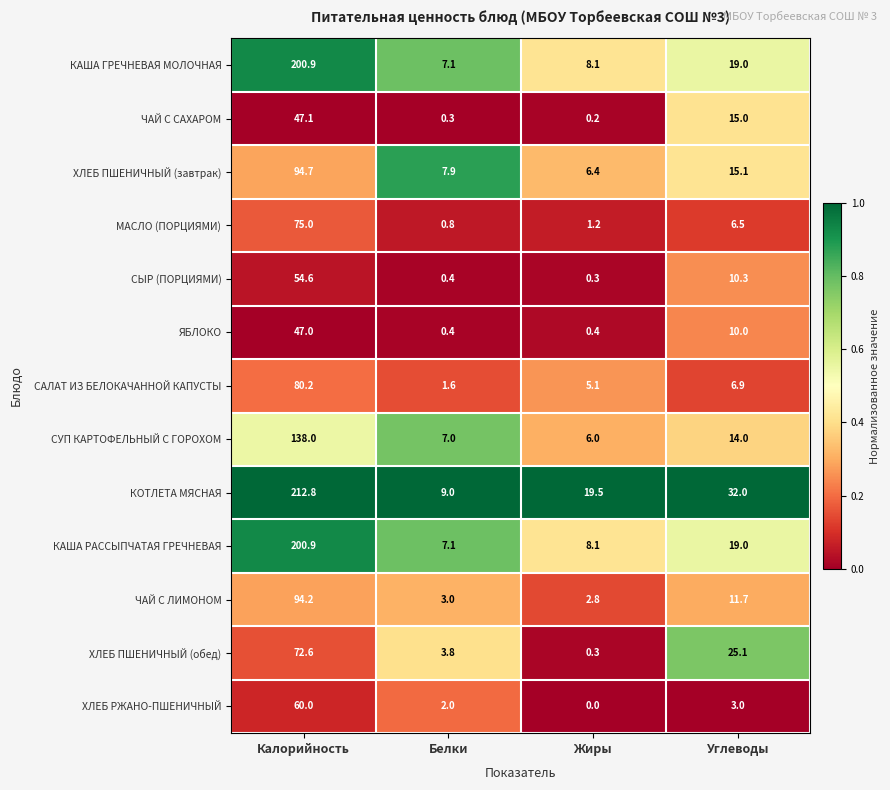

Which category has the lowest value across all series?

Жиры